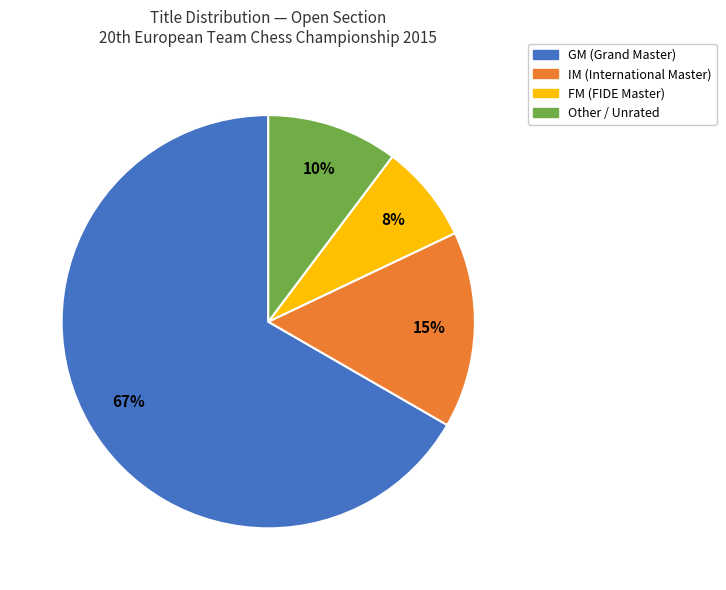

To the nearest percent, what is the average slice percentage?

25%